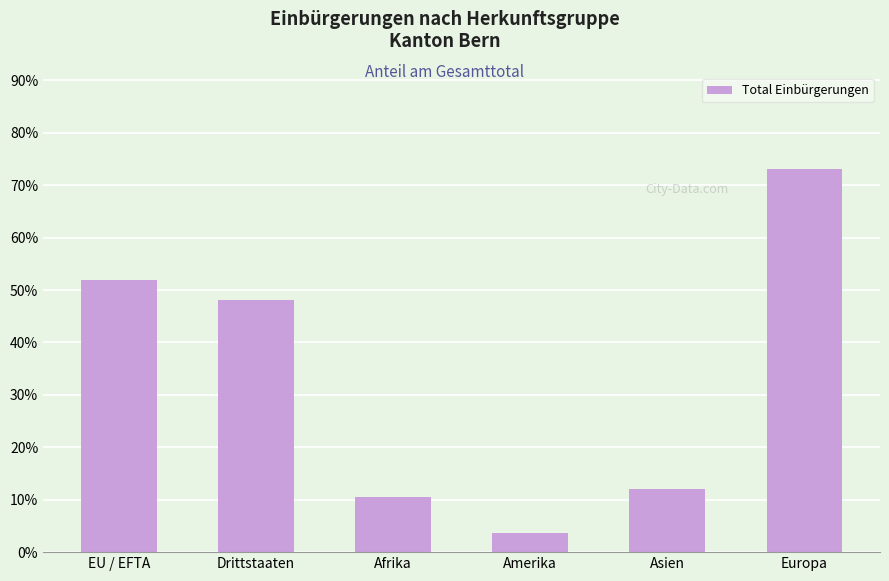

Reading left to right, extract all data points from this chart.

51.9	48.1	10.5	3.6	12.1	73.1